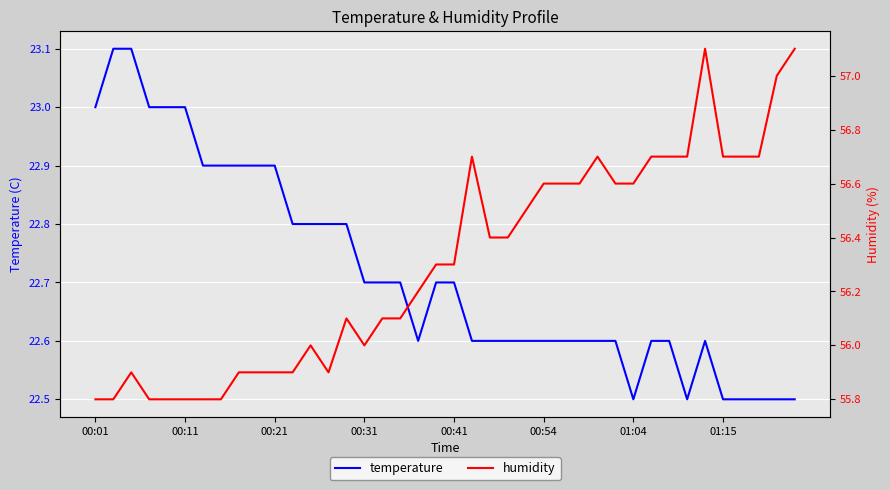

Which series has the largest range (max minus min)?

humidity